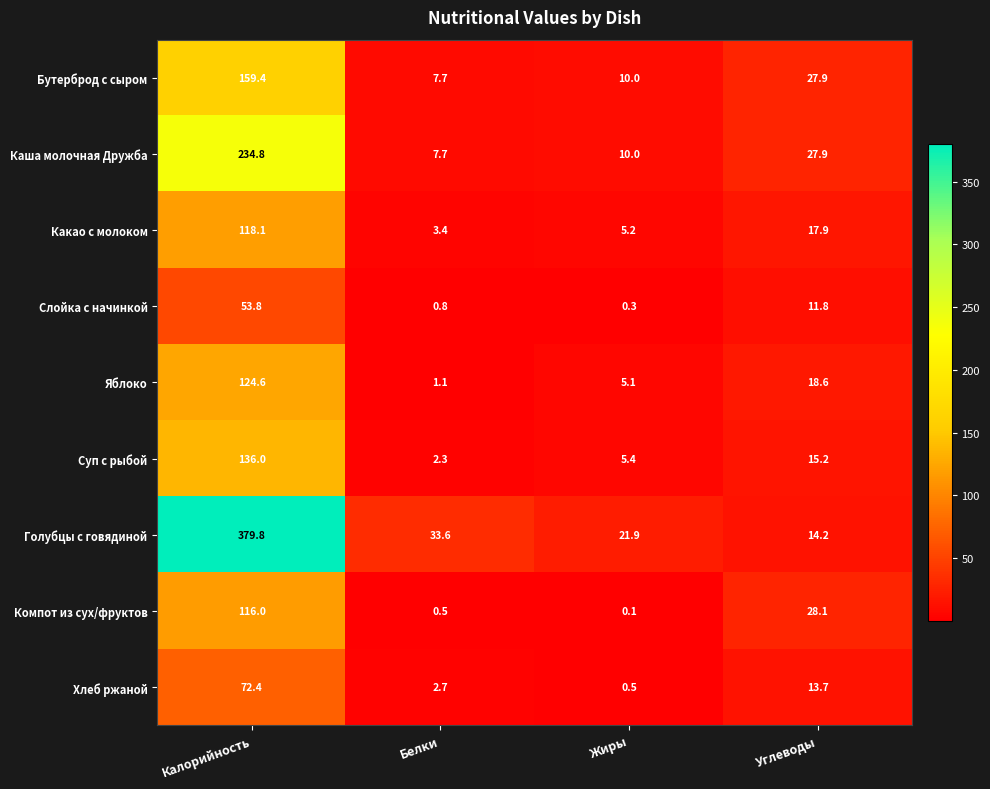

Between Белки and Жиры, which series saw the biggest shift?

Голубцы с говядиной